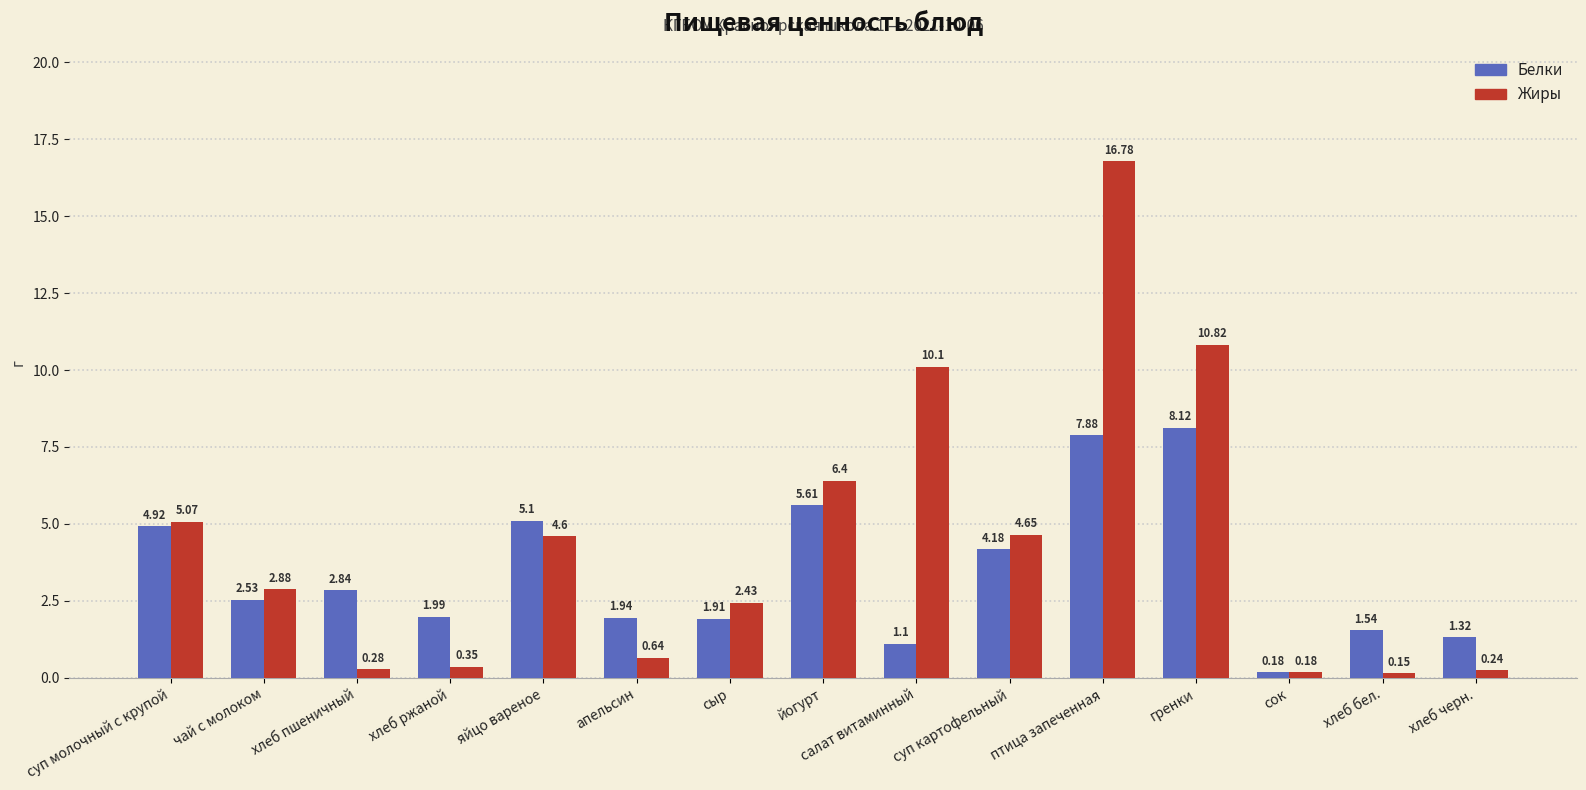

What position from the left is птица запеченная?

11